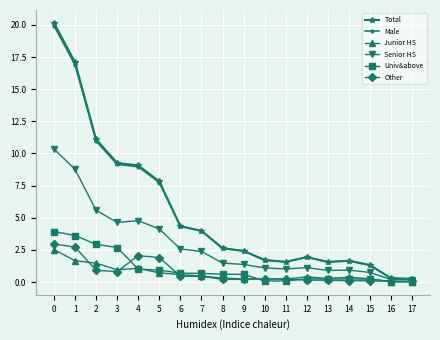

Count the number of categories in the chart.

18